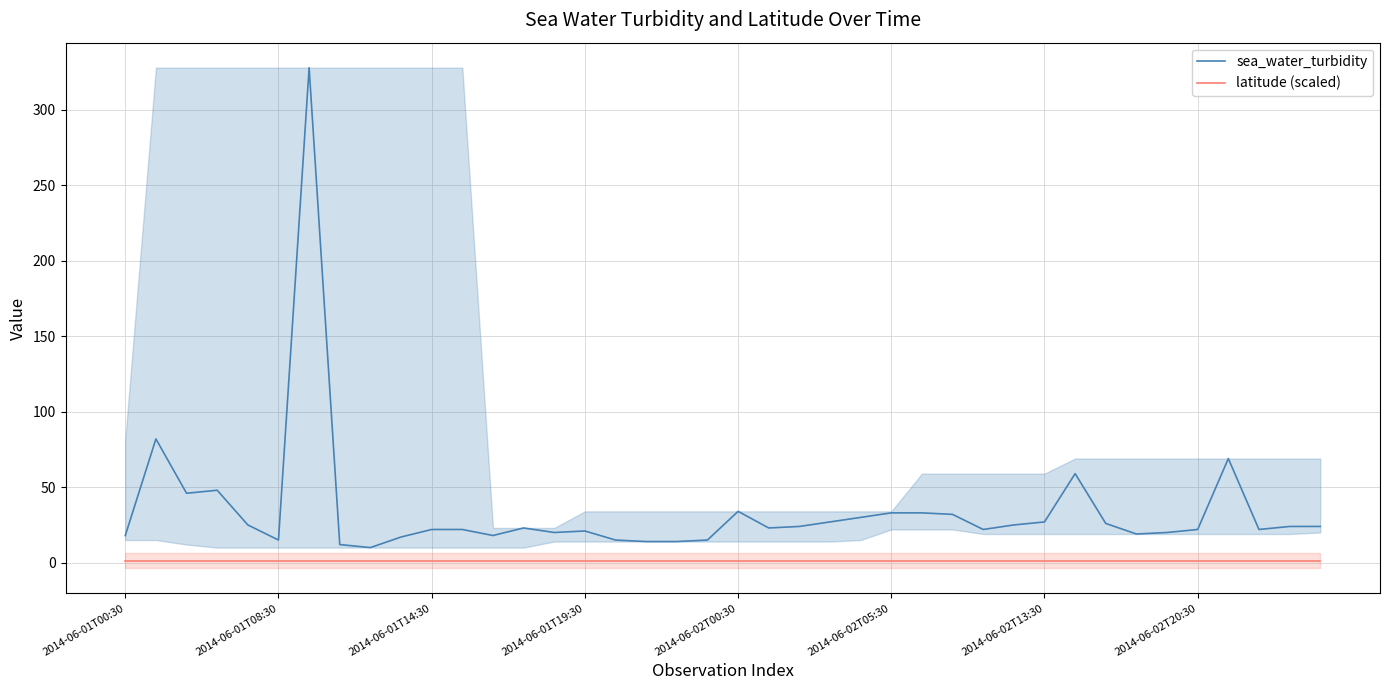

What is the average value of the sea_water_turbidity series?

34.5